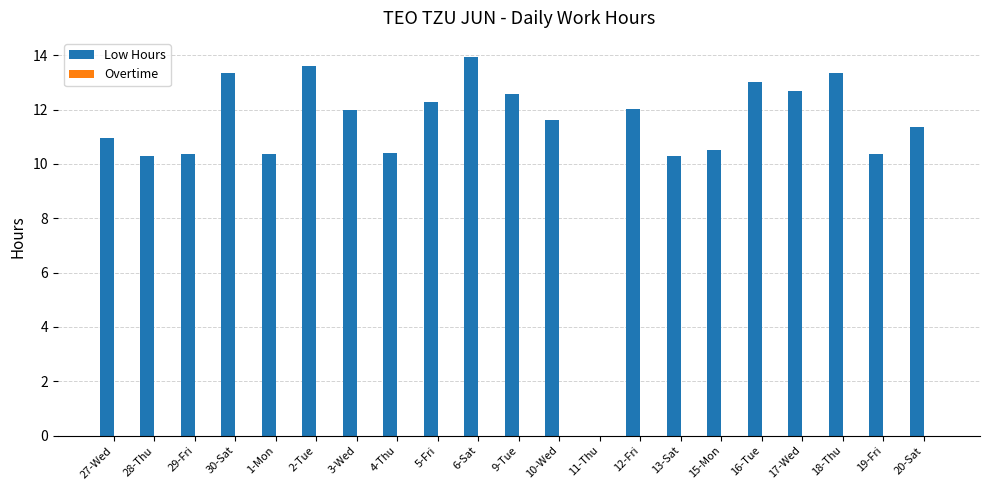

What is the approximate value at 16-Tue?

13.0